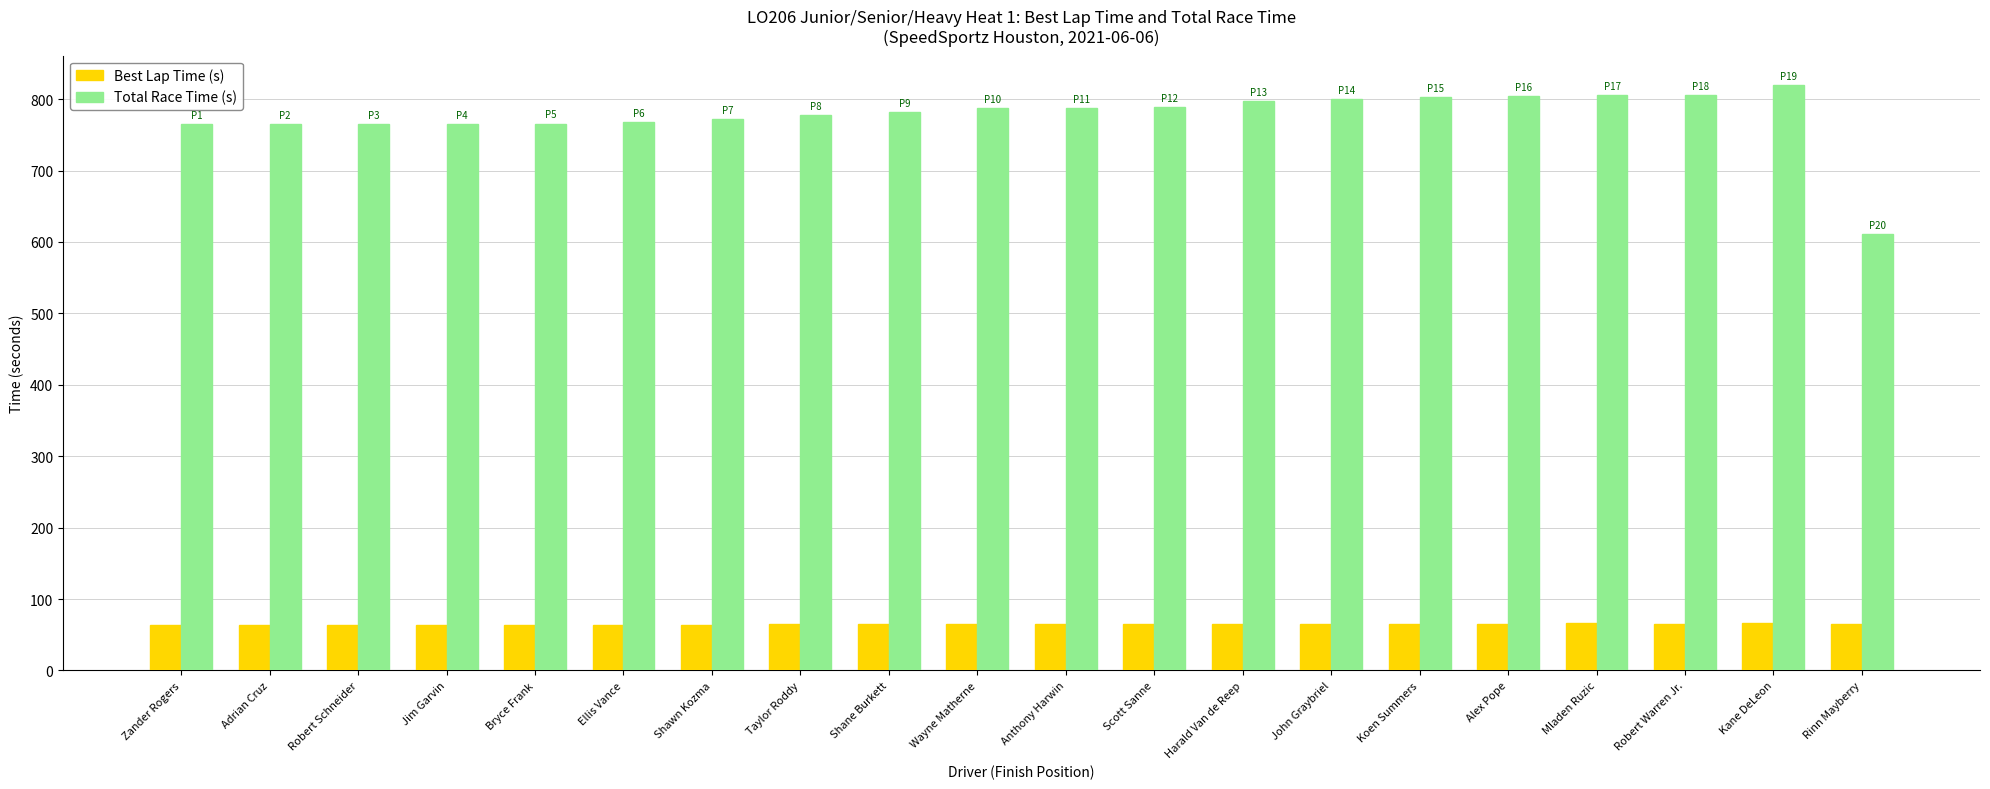

How many data points does each series have?

20